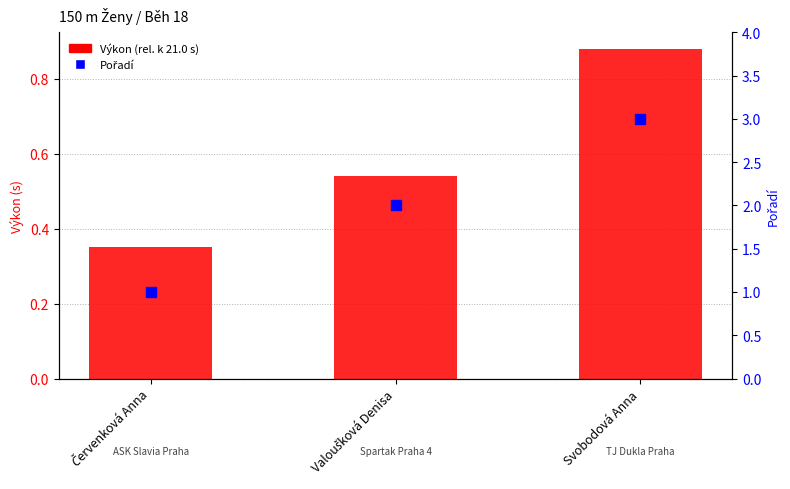

What is the total value across all series at Valoušková Denisa?

2.5